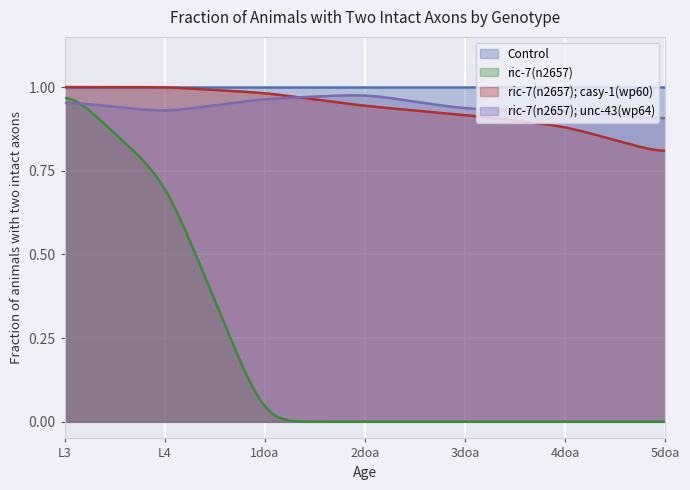

Which has a higher value, 3doa or L3?

3doa